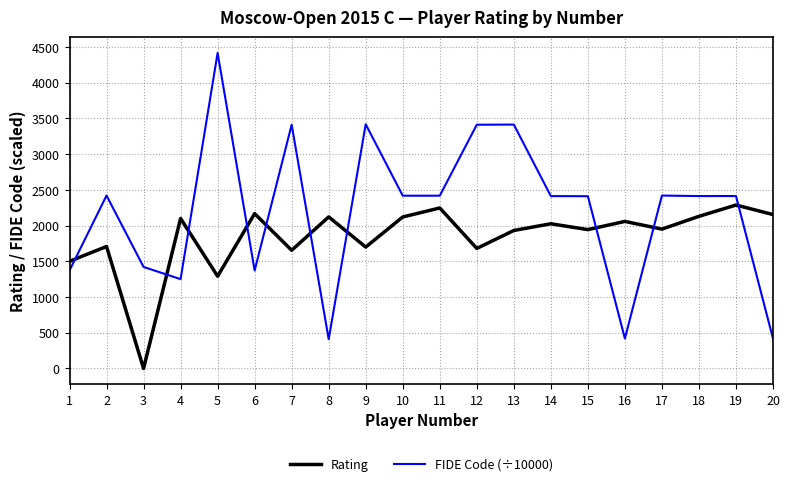

The value of Rating at 20 is 3141.7. True or false?

False